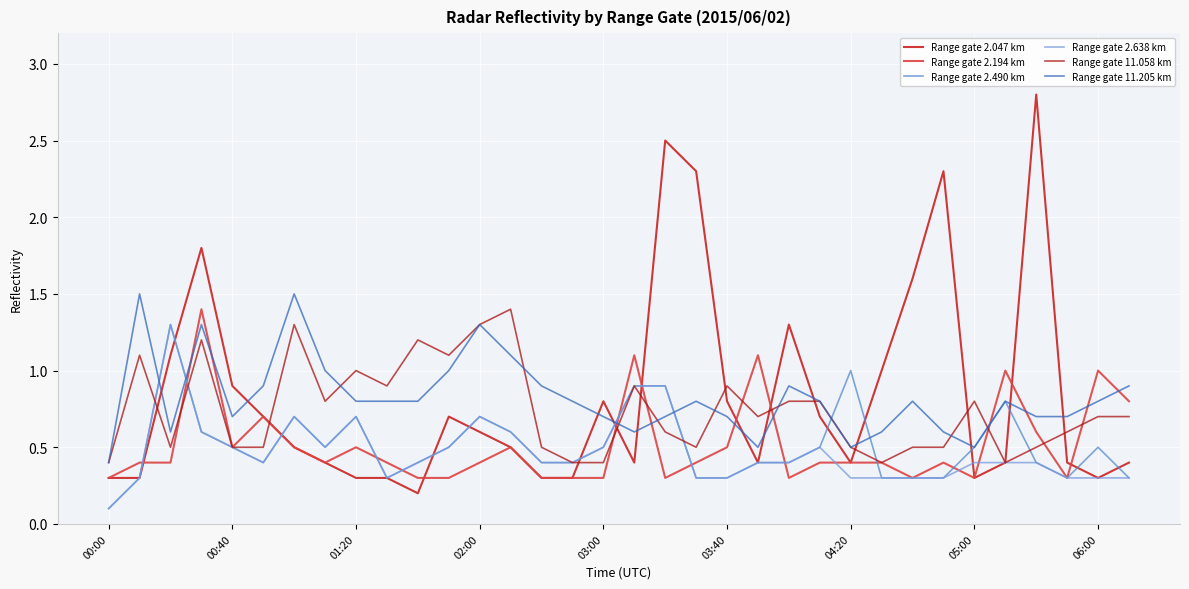

How many times do Range gate 2.638 km and Range gate 11.205 km cross each other?

4